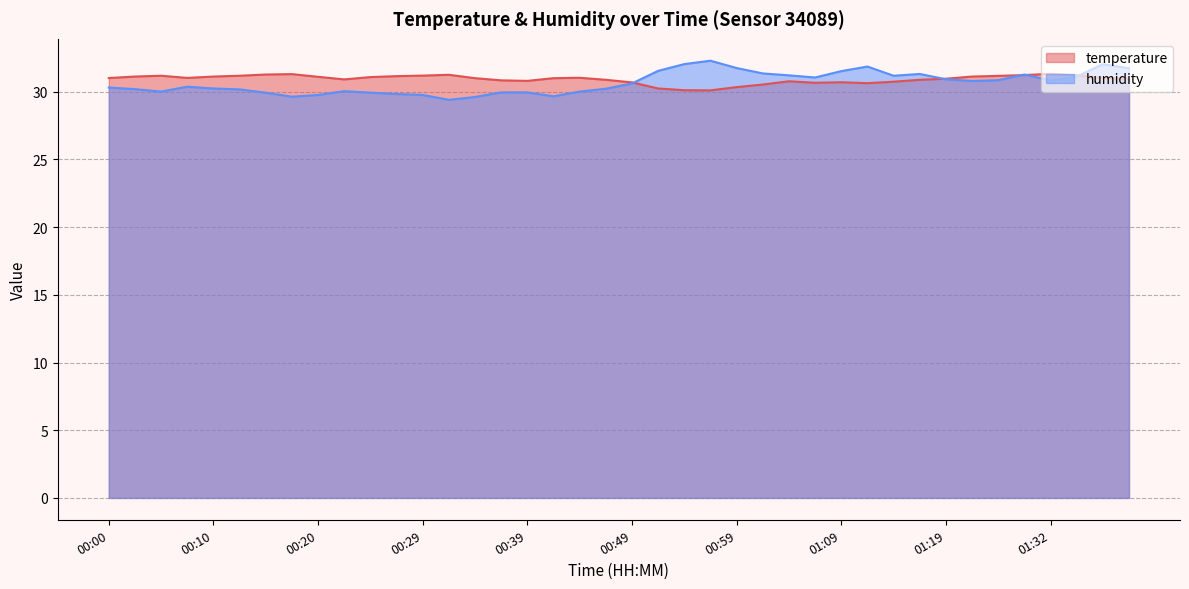

The value of humidity at 00:56 is 9.0. True or false?

False